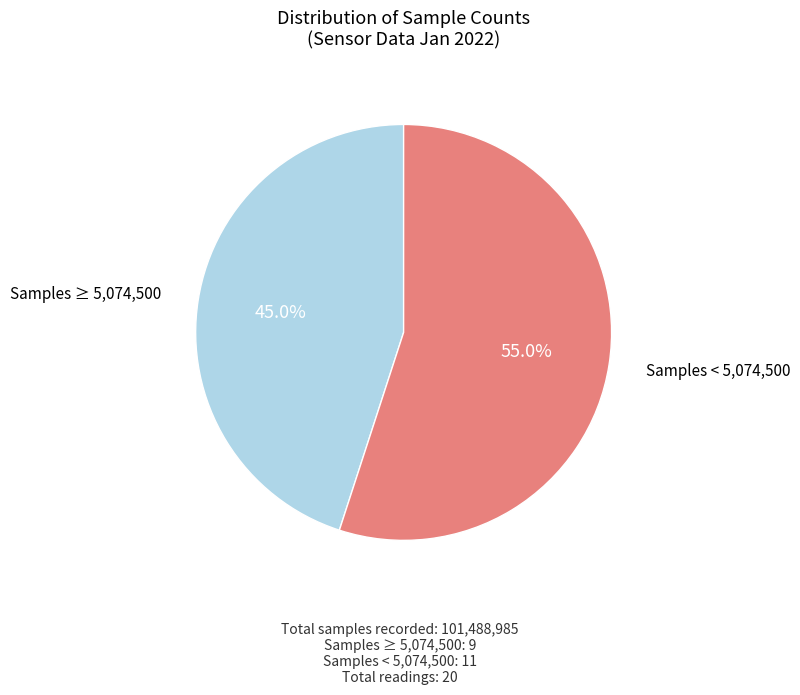

Is there any slice that represents more than half of the pie?

Yes